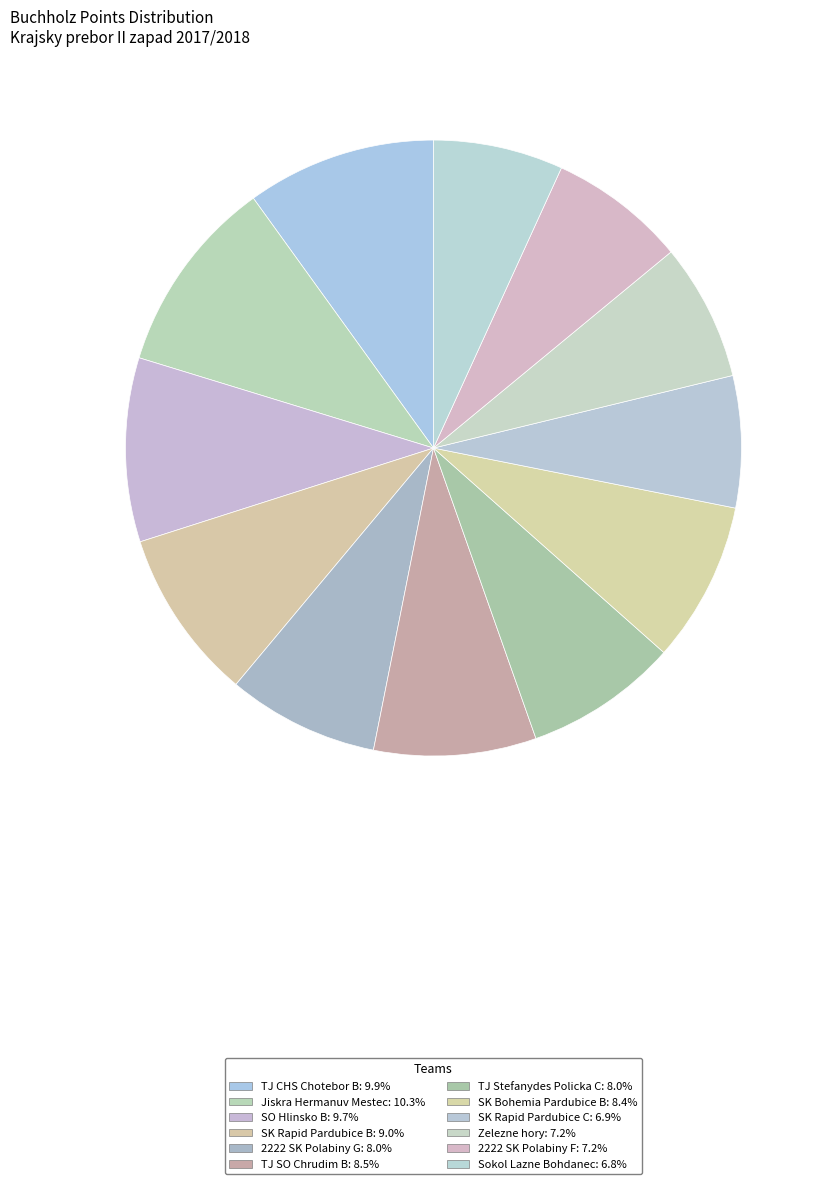

Count the number of slices in the pie.

12